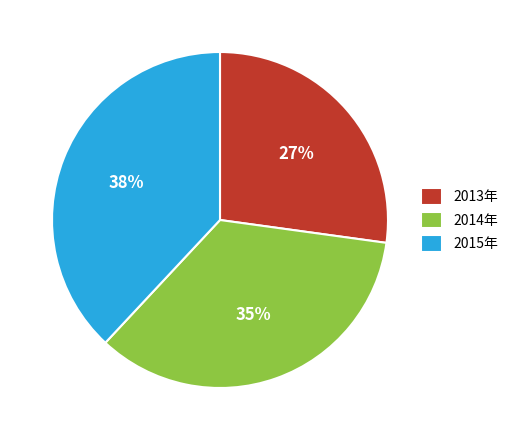

How many segments does this pie chart have?

3